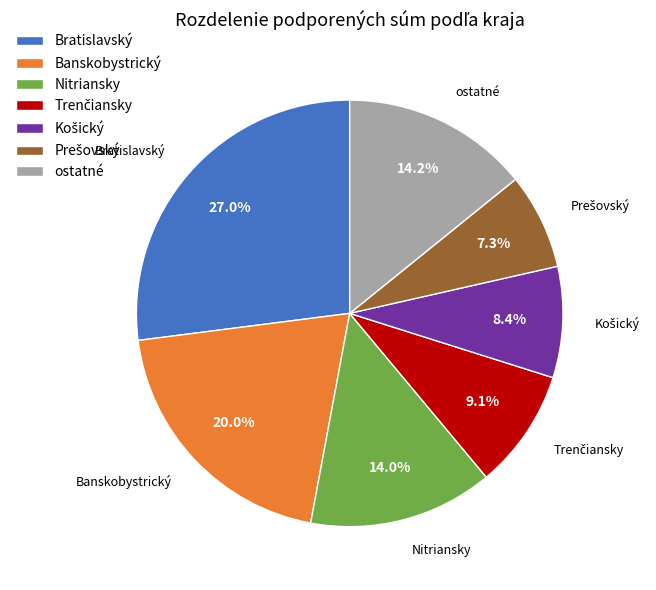

What portion of the pie excludes Banskobystrický?

80.0%